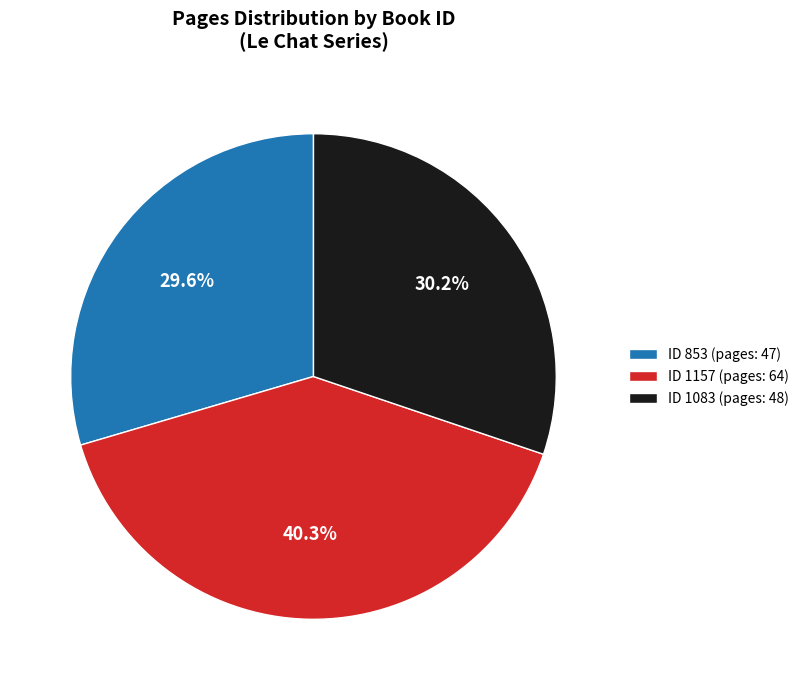

To the nearest percent, what is the difference between the largest and smallest slice percentages?

11%